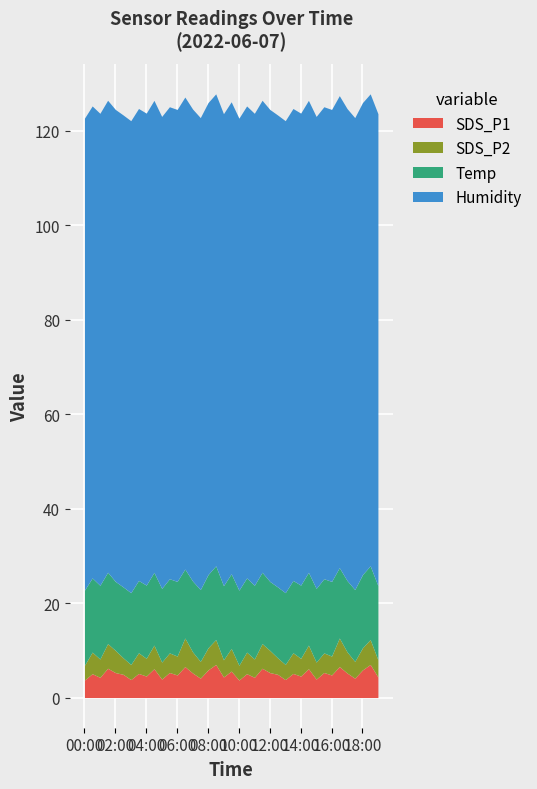

True or false: Humidity and Temp cross at least once.

False